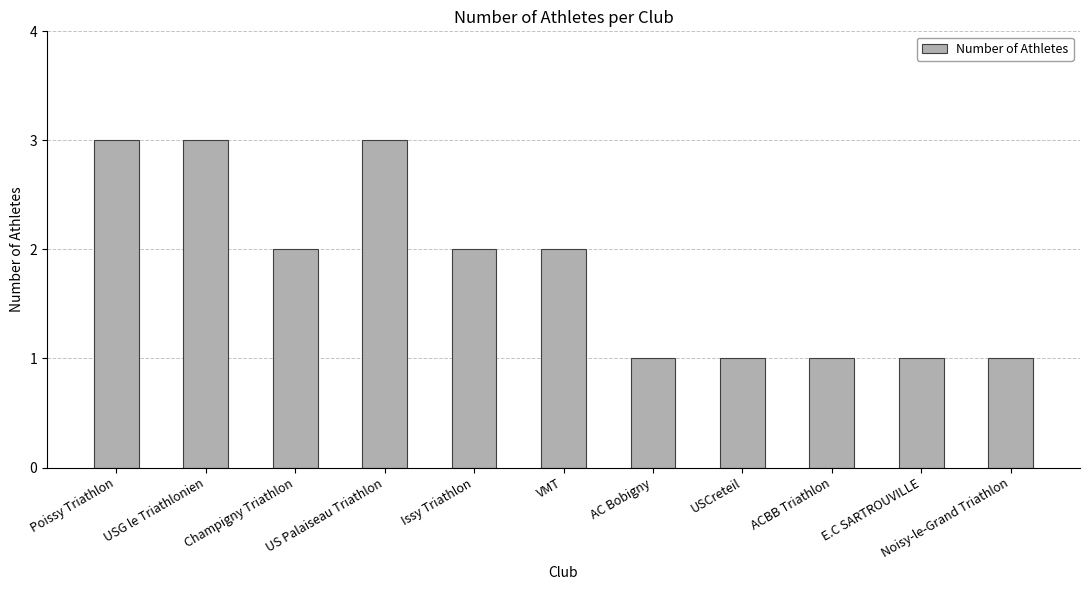

Which has a higher value, Issy Triathlon or E.C SARTROUVILLE?

Issy Triathlon